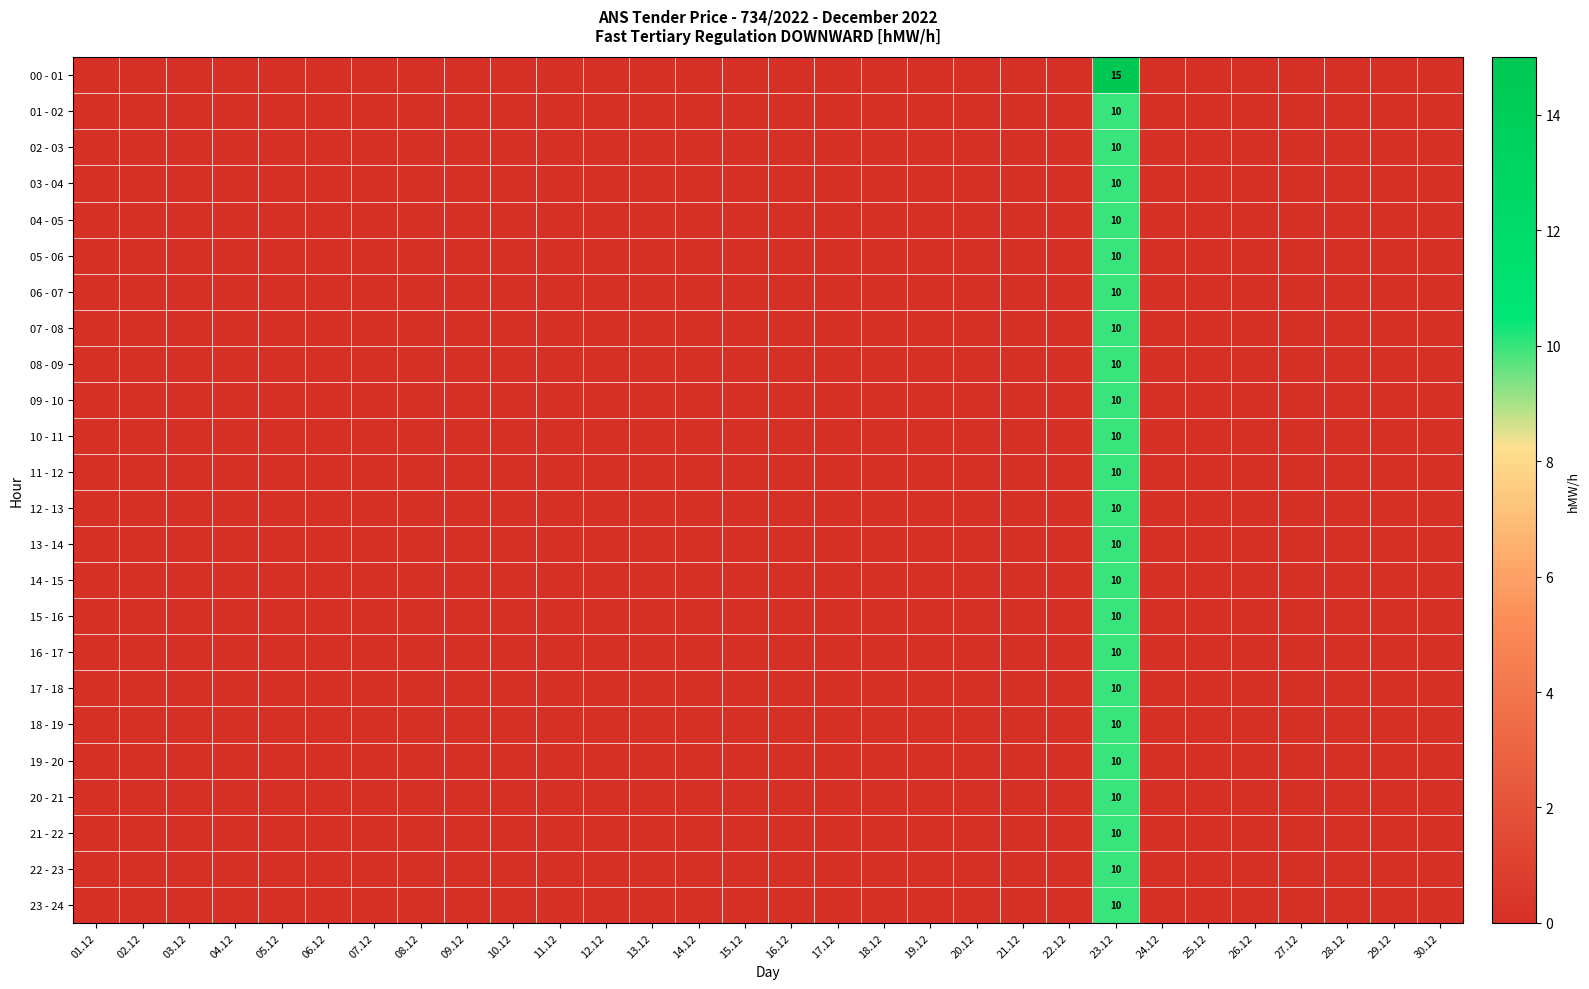

How many distinct data groups are displayed?

24